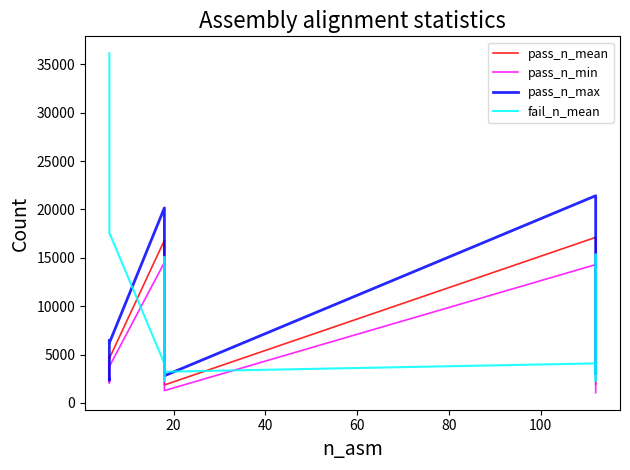

True or false: pass_n_min and pass_n_max cross at least once.

False